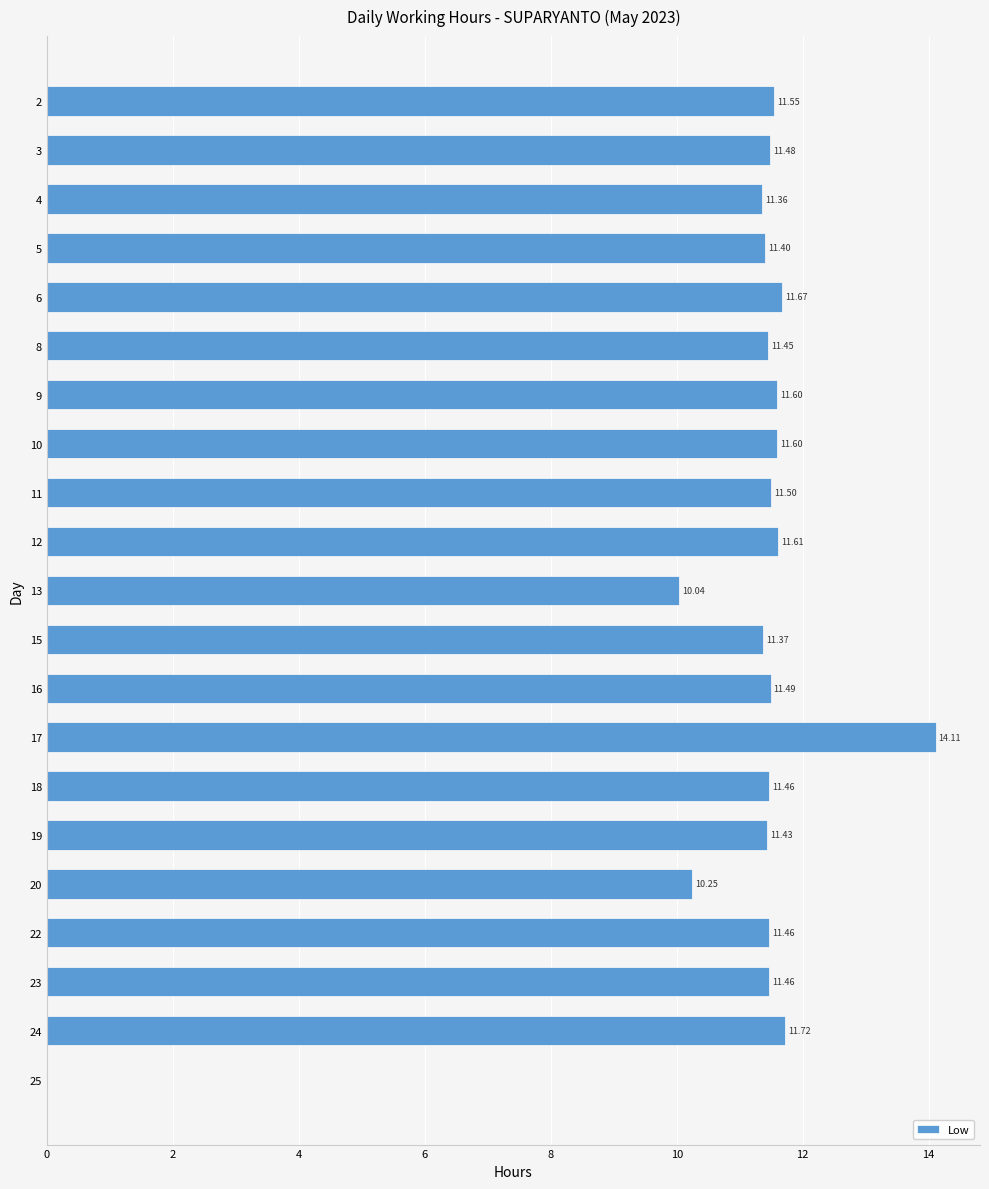

What is the sum of all values?

230.0